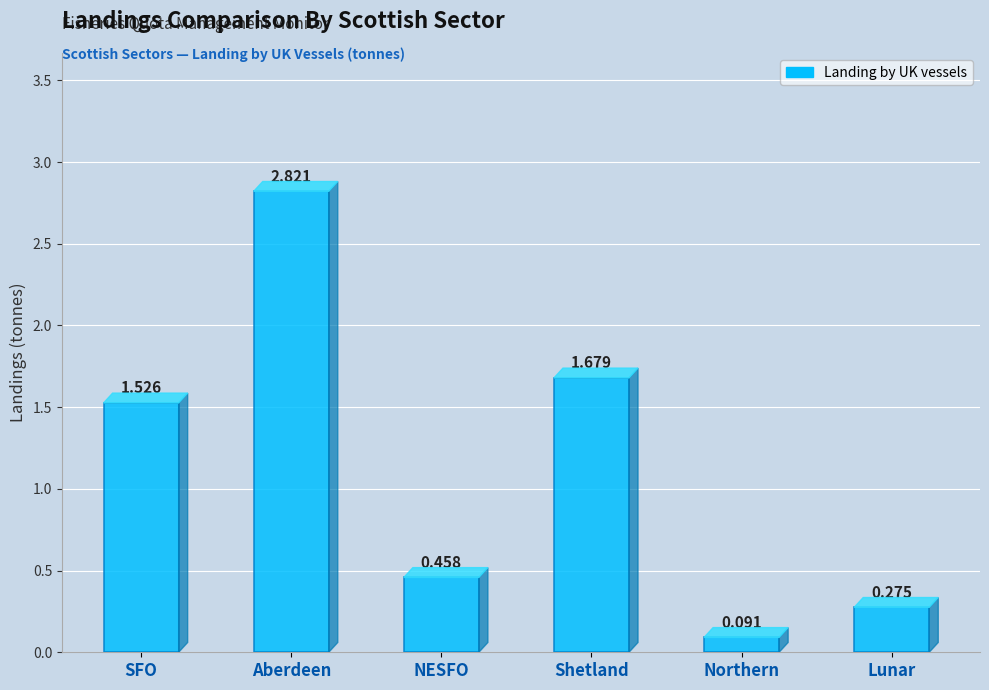

What is the change in value from Shetland to Lunar?

-1.4